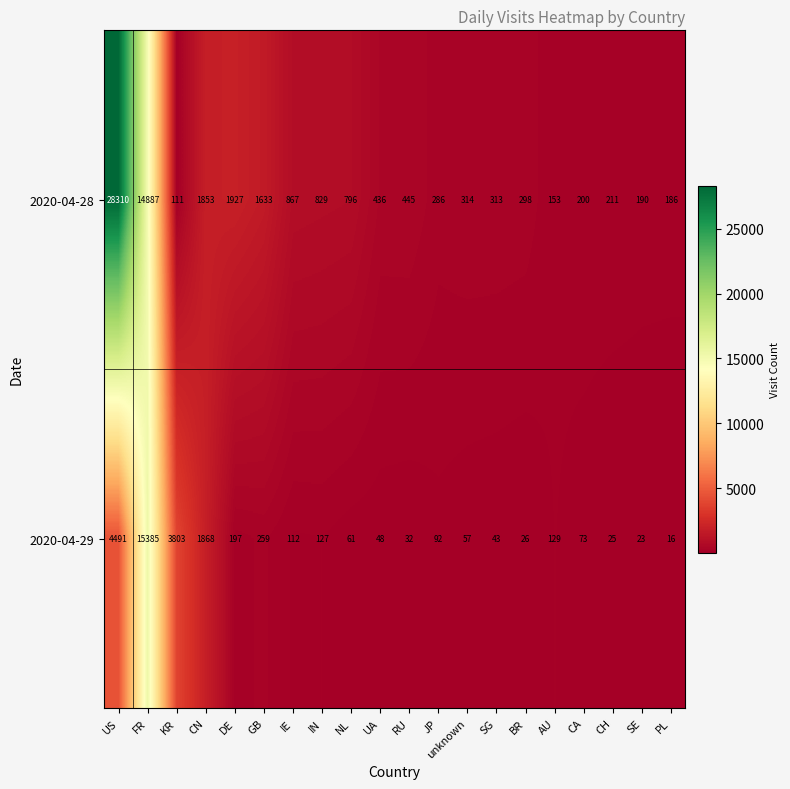

Which series changed the most between IE and unknown?

2020-04-28